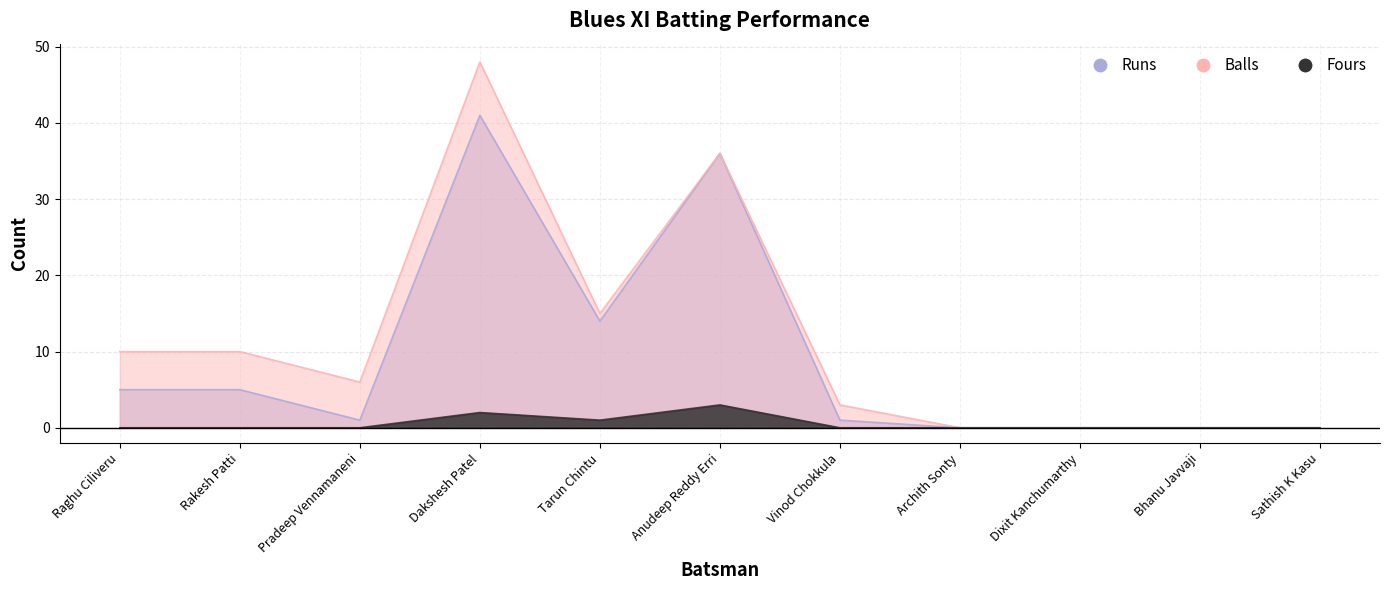

True or false: Fours and Balls intersect in this chart.

False